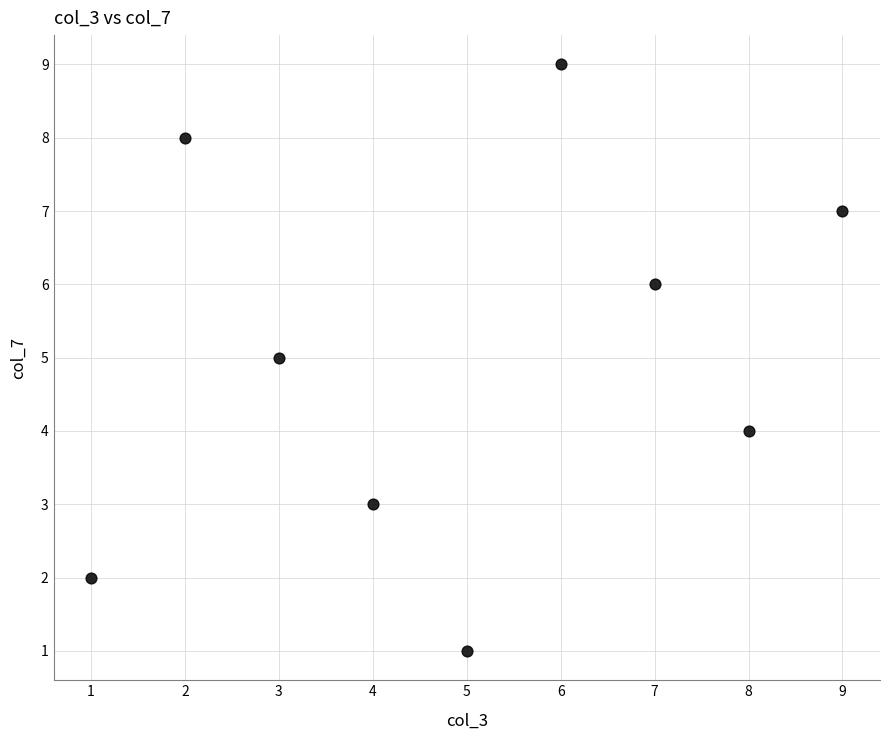

What is the range of X values (max minus min)?

8